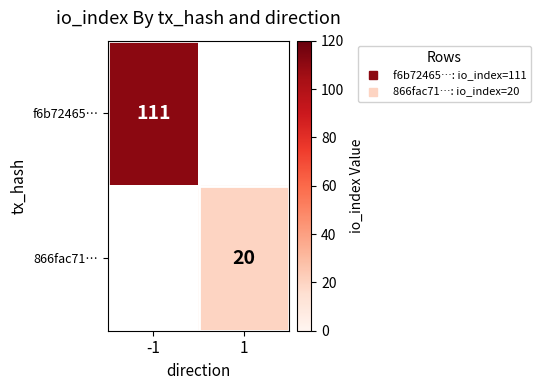

True or false: 866fac71… has a value of 20.0 at 1.

True